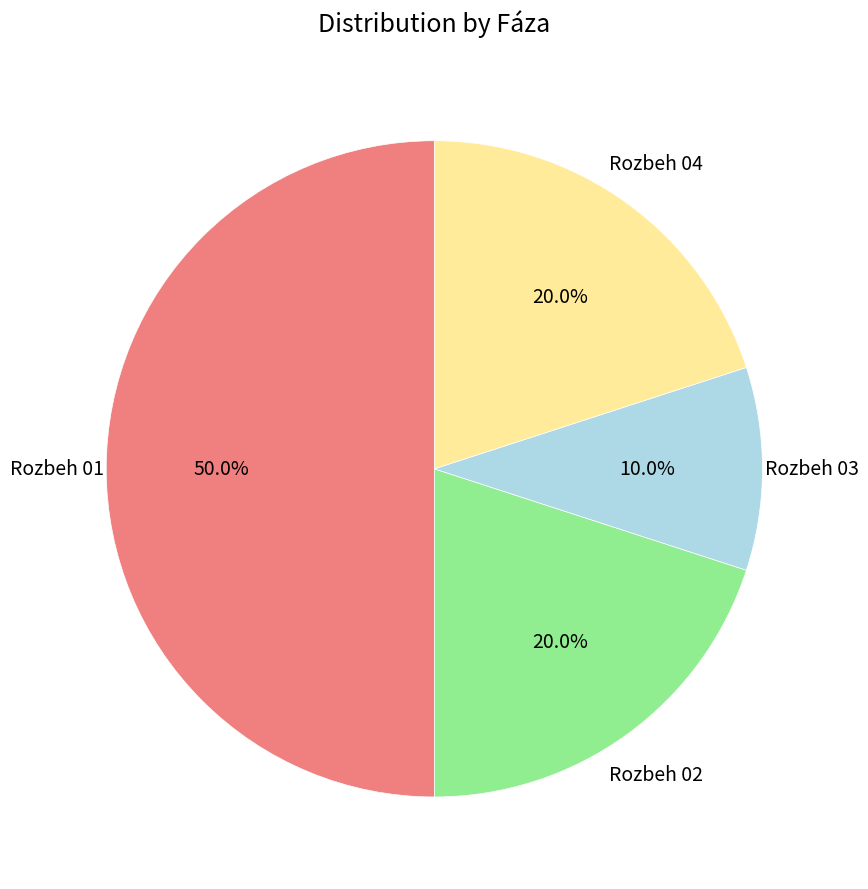

Does Rozbeh 04 represent more than half of the total?

No